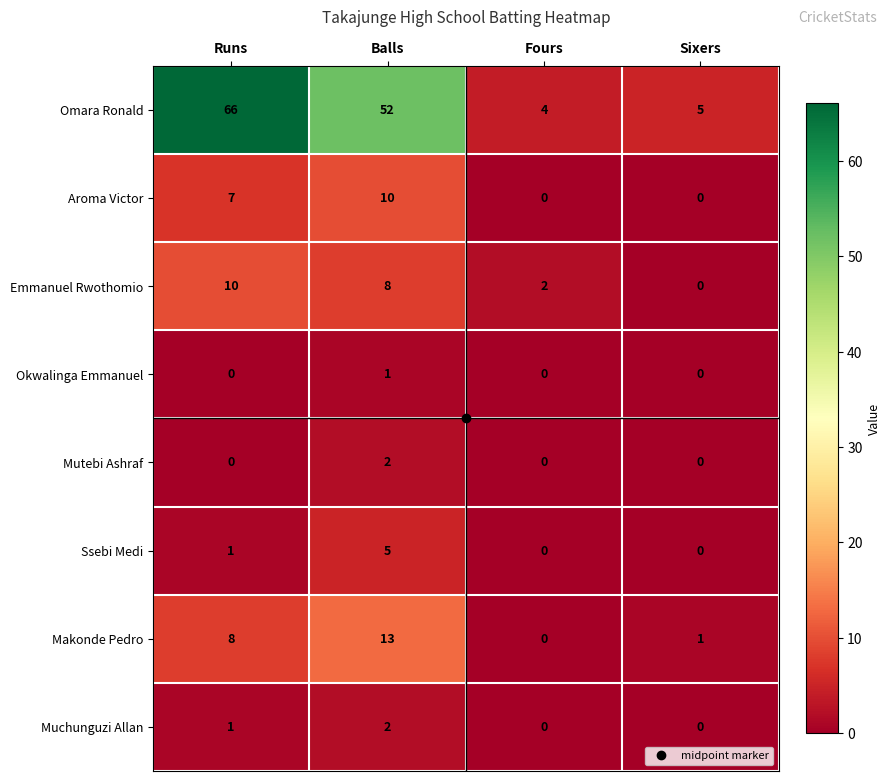

Which series has the largest total across all categories?

Omara Ronald